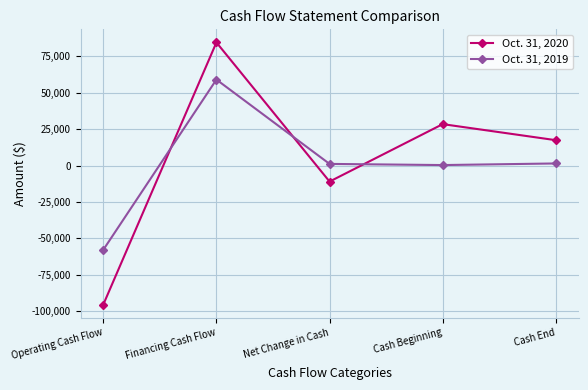

Rank the series by their maximum value, from highest to lowest.

Oct. 31, 2020, Oct. 31, 2019